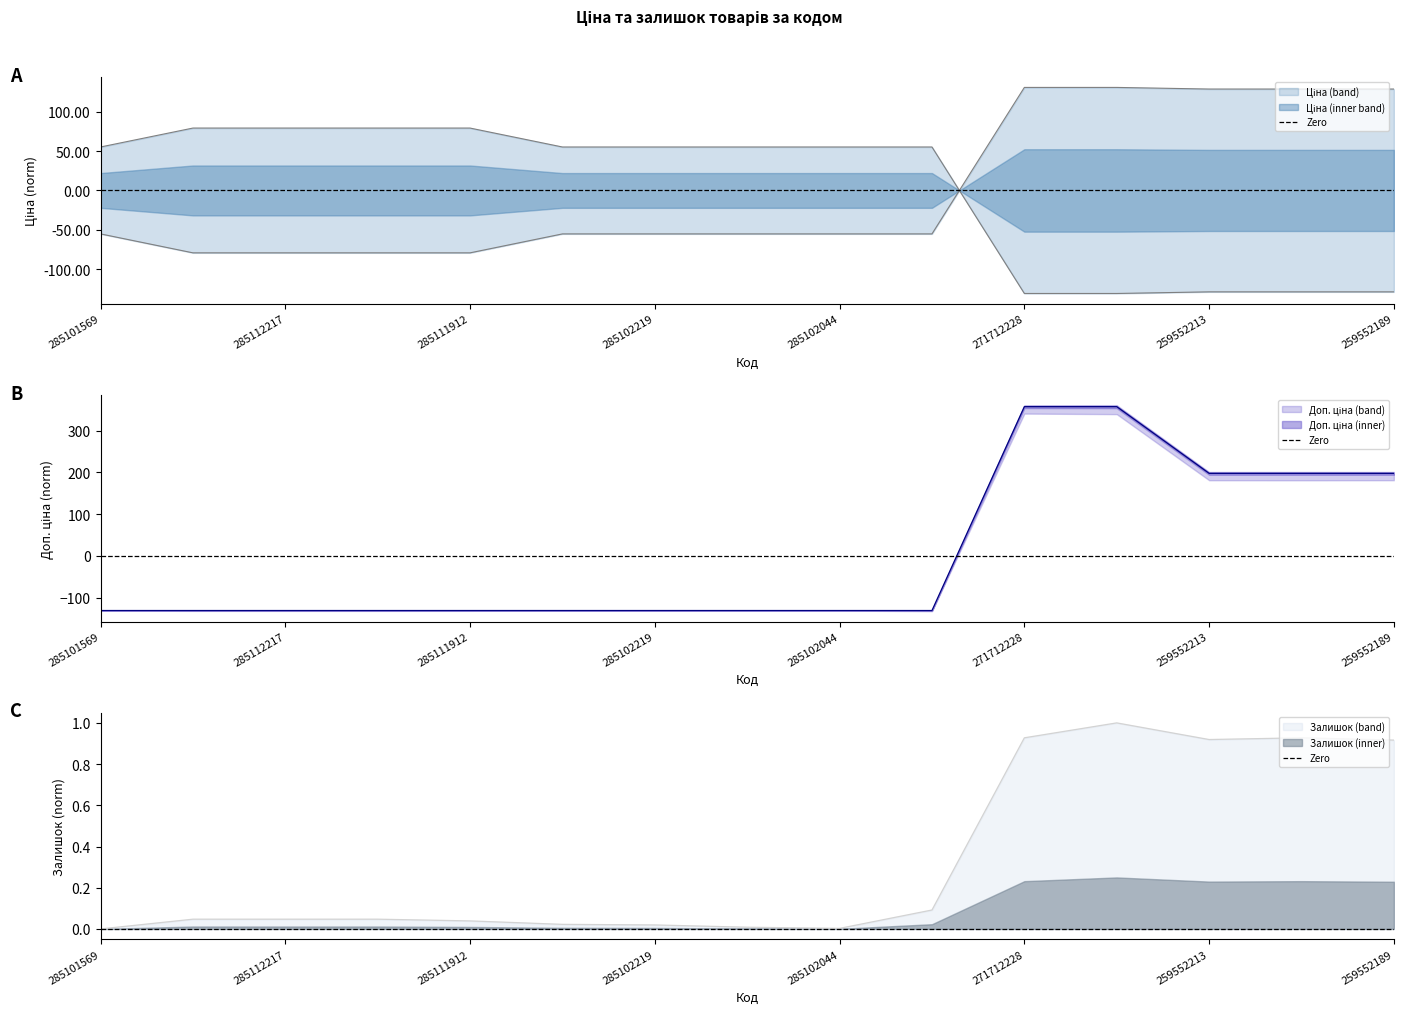

Which series has the largest total across all categories?

Залишок